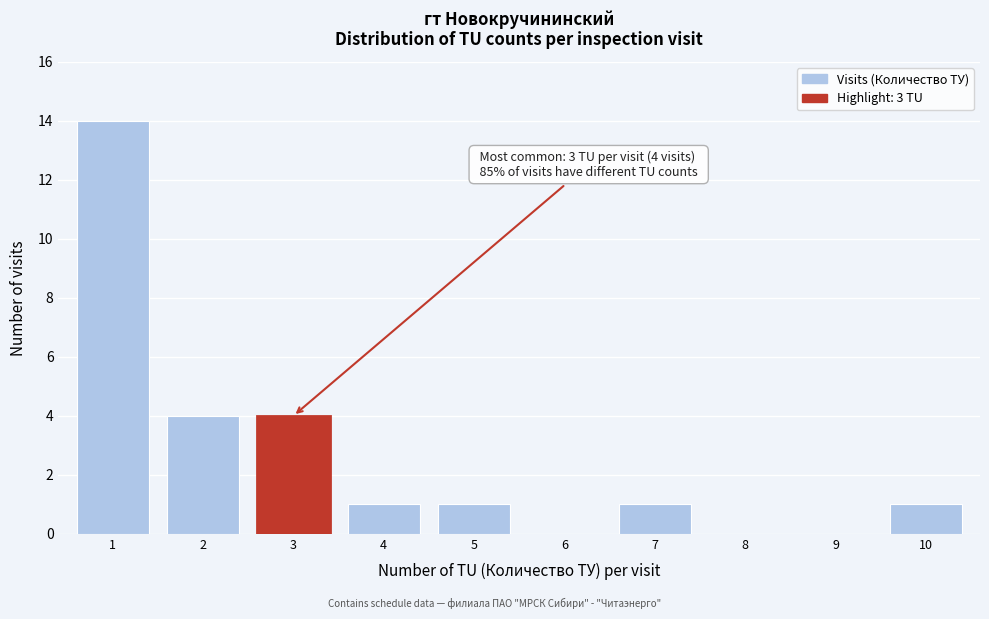

Reading left to right, what are all the values shown in this chart?

1=14	2=4	3=4	4=1	5=1	6=0	7=1	8=0	9=0	10=1